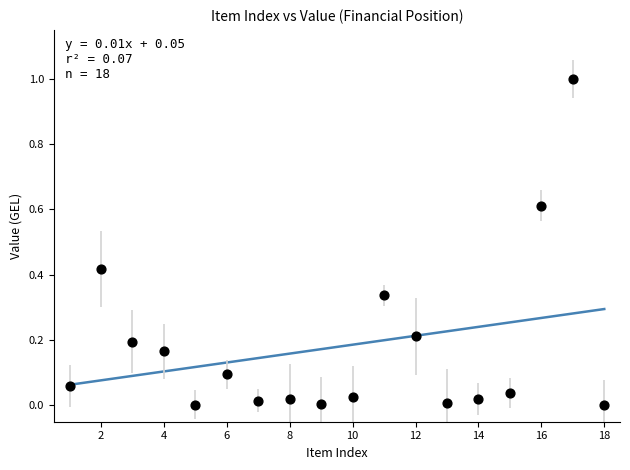

What is the range of Y values (max minus min)?

1.0